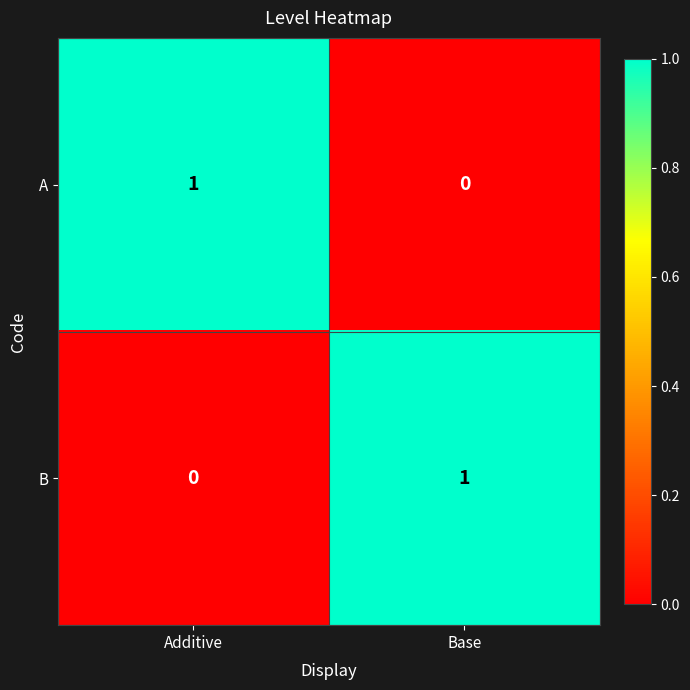

Is the value of B at Additive greater than the value of A at Additive?

No